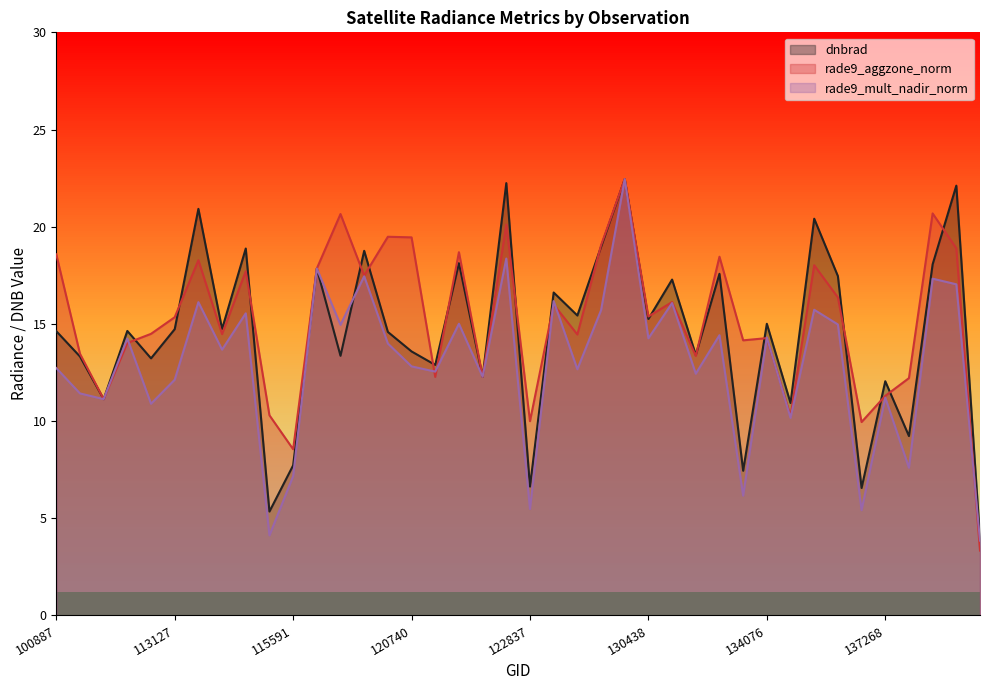

What is the average value of the rade9_mult_nadir_norm series?

12.9